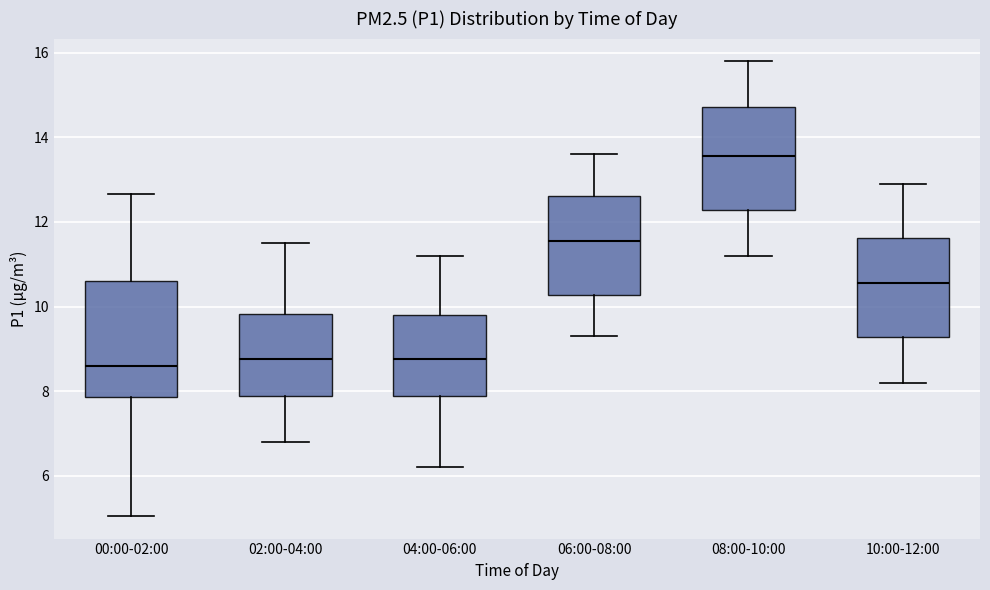

Reading left to right, transcribe this box plot: for each box, give where its median line is, the range the box spans, and where its two whiskers end, as read against the y-axis. The values are not printed on the chart, so give them approximately, as read against the axis.

00:00-02:00: median 8.6, box 7.8 to 10.6, whiskers 5.0 to 12.6
02:00-04:00: median 8.8, box 7.8 to 9.8, whiskers 6.8 to 11.6
04:00-06:00: median 8.8, box 7.8 to 9.8, whiskers 6.2 to 11.2
06:00-08:00: median 11.6, box 10.2 to 12.6, whiskers 9.4 to 13.6
08:00-10:00: median 13.6, box 12.2 to 14.8, whiskers 11.2 to 15.8
10:00-12:00: median 10.6, box 9.2 to 11.6, whiskers 8.2 to 13.0